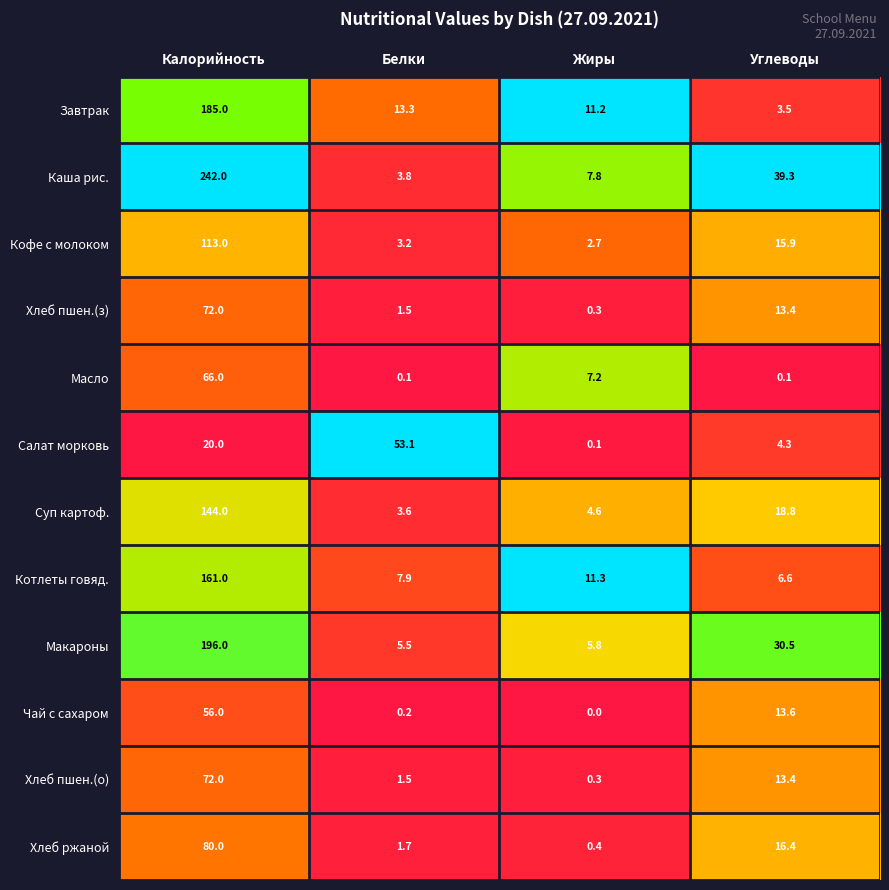

The value of Каша рис. at Углеводы is 39.3. True or false?

True